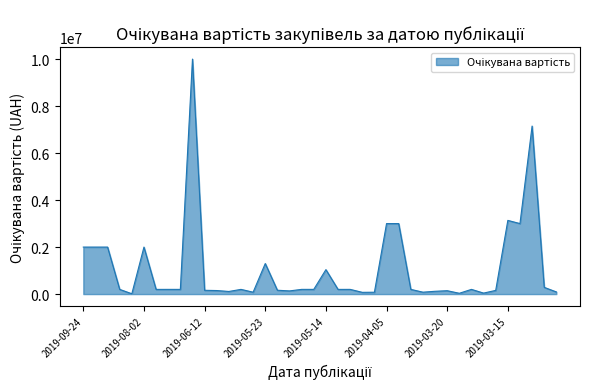

What is the difference between the maximum and minimum values?

9986385.4